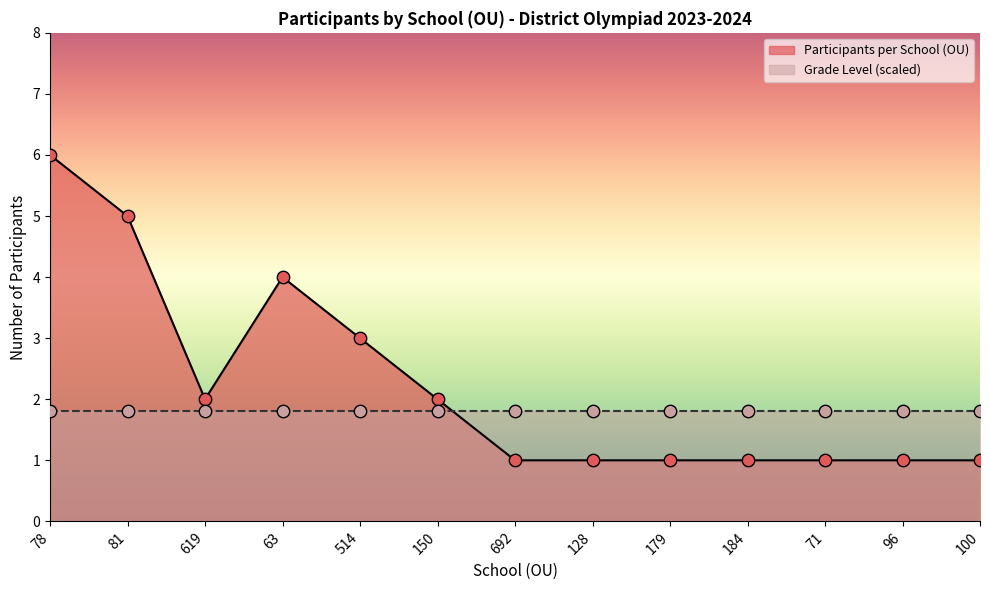

Between 96 and 514, which is larger?

514